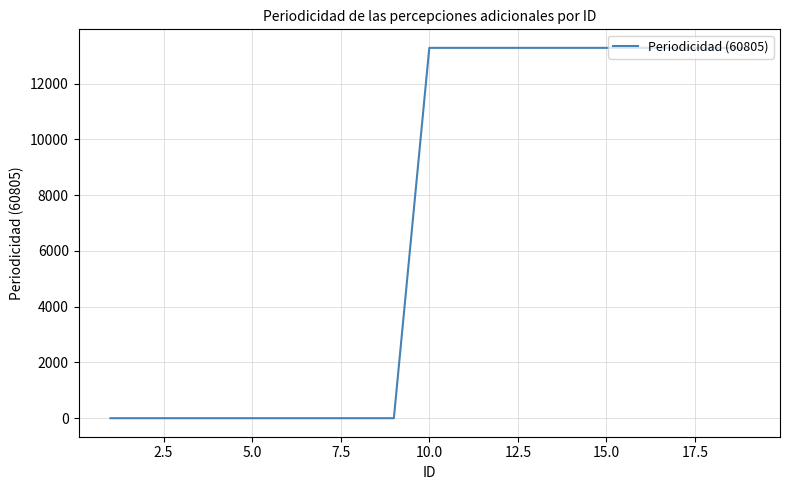

How many values are below 13280?

9